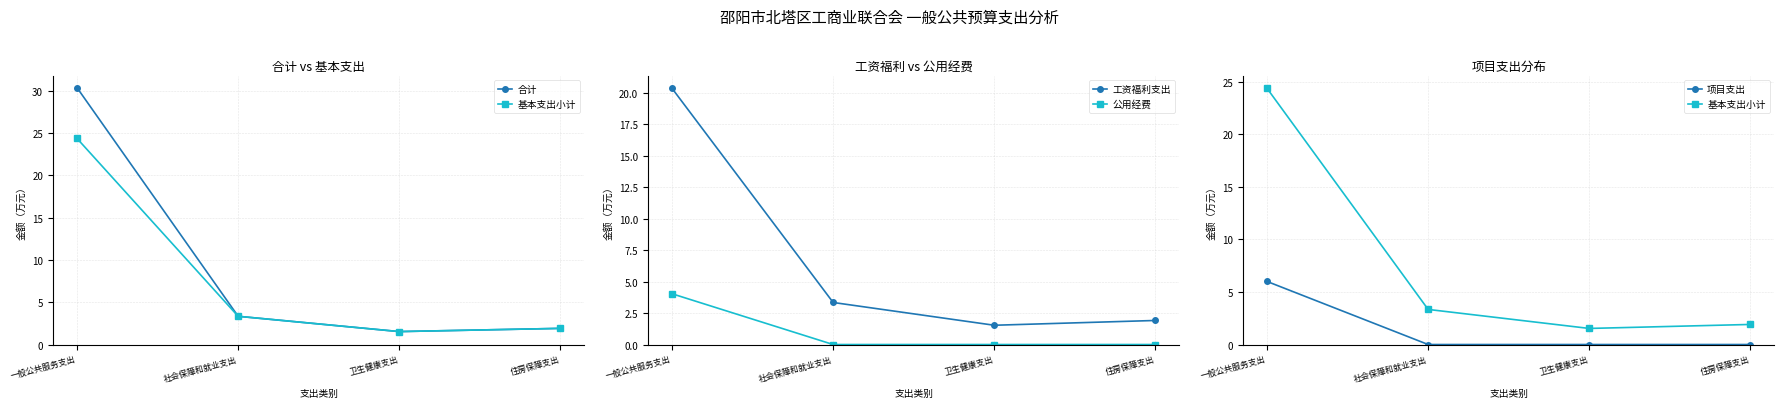

What is the total value across all series at 一般公共服务支出?

85.1